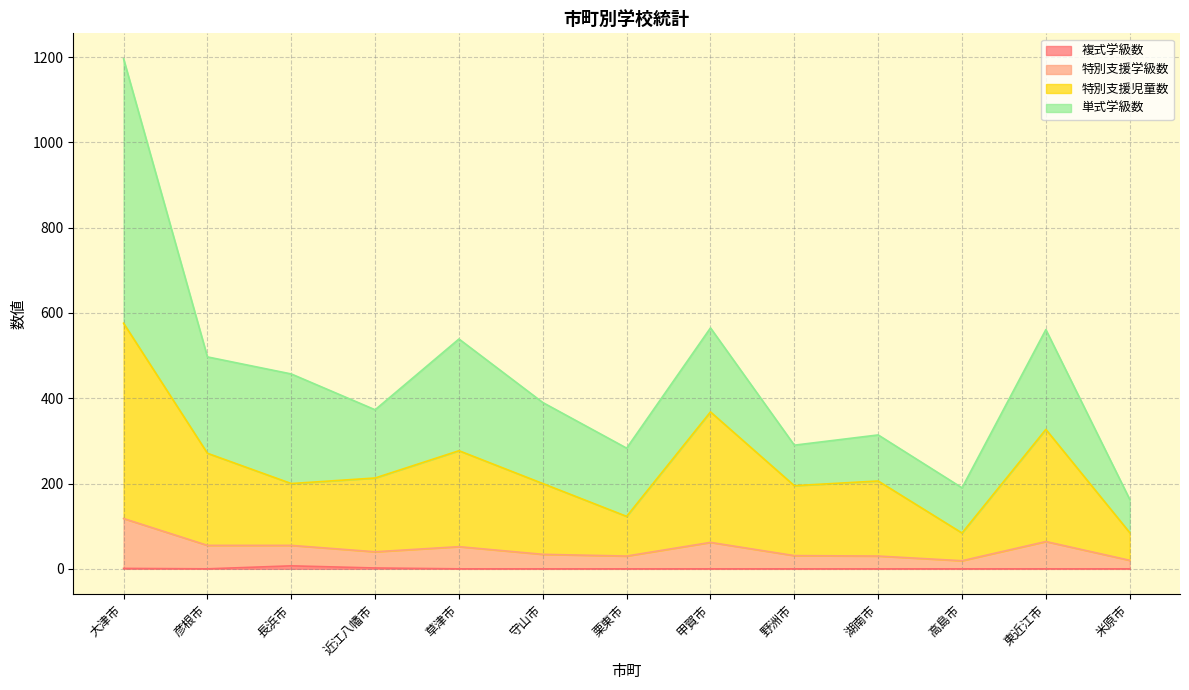

At which category is the sum across all series the highest?

大津市